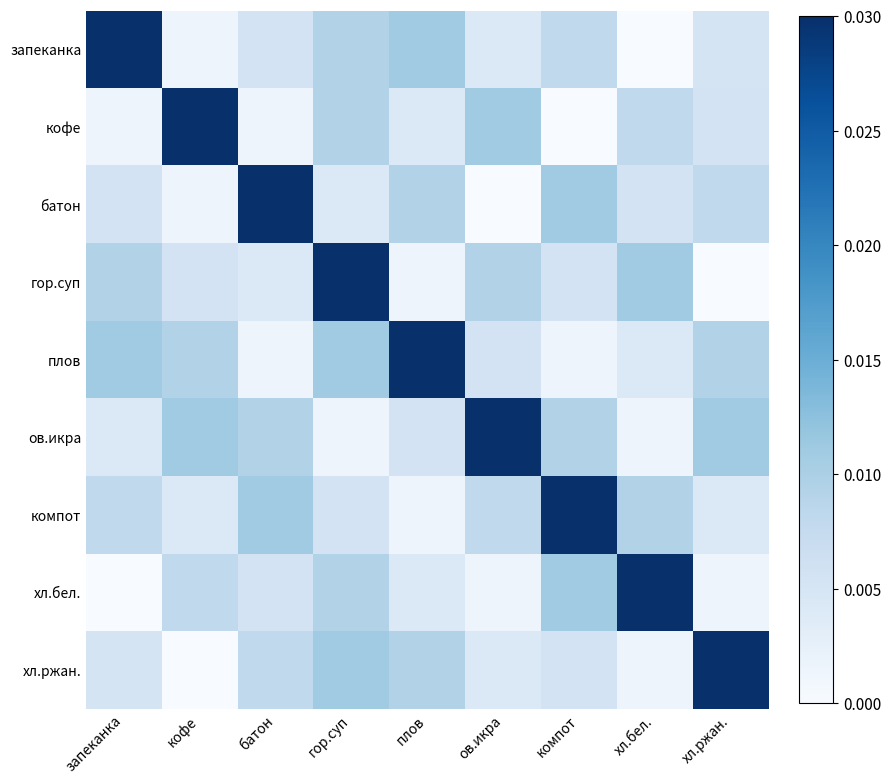

How many data points does each series have?

9